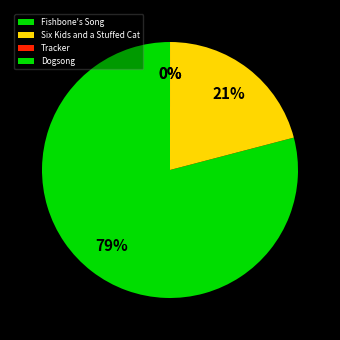

Do Six Kids and a Stuffed Cat and Tracker together represent more than half of the pie?

No